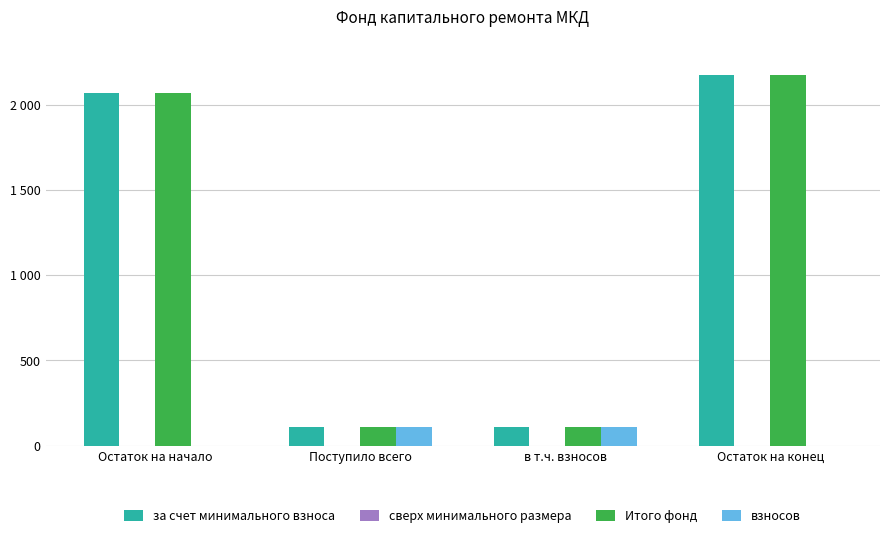

Is it true that за счет минимального взноса equals 3253.1 at Остаток на начало?

False